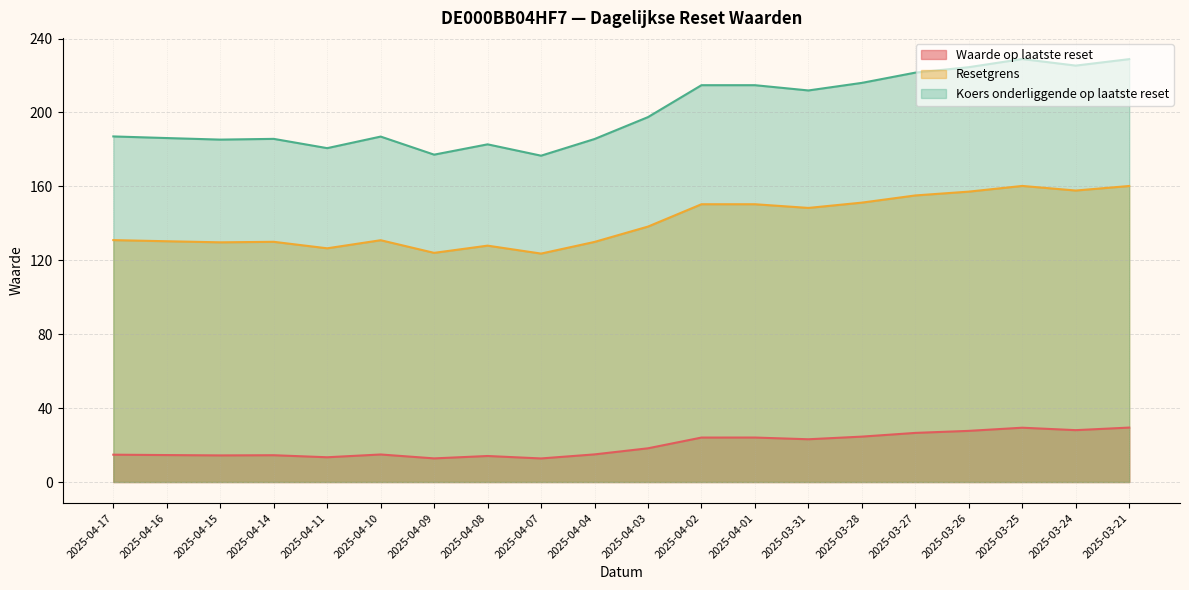

How many lines are shown in the chart?

3